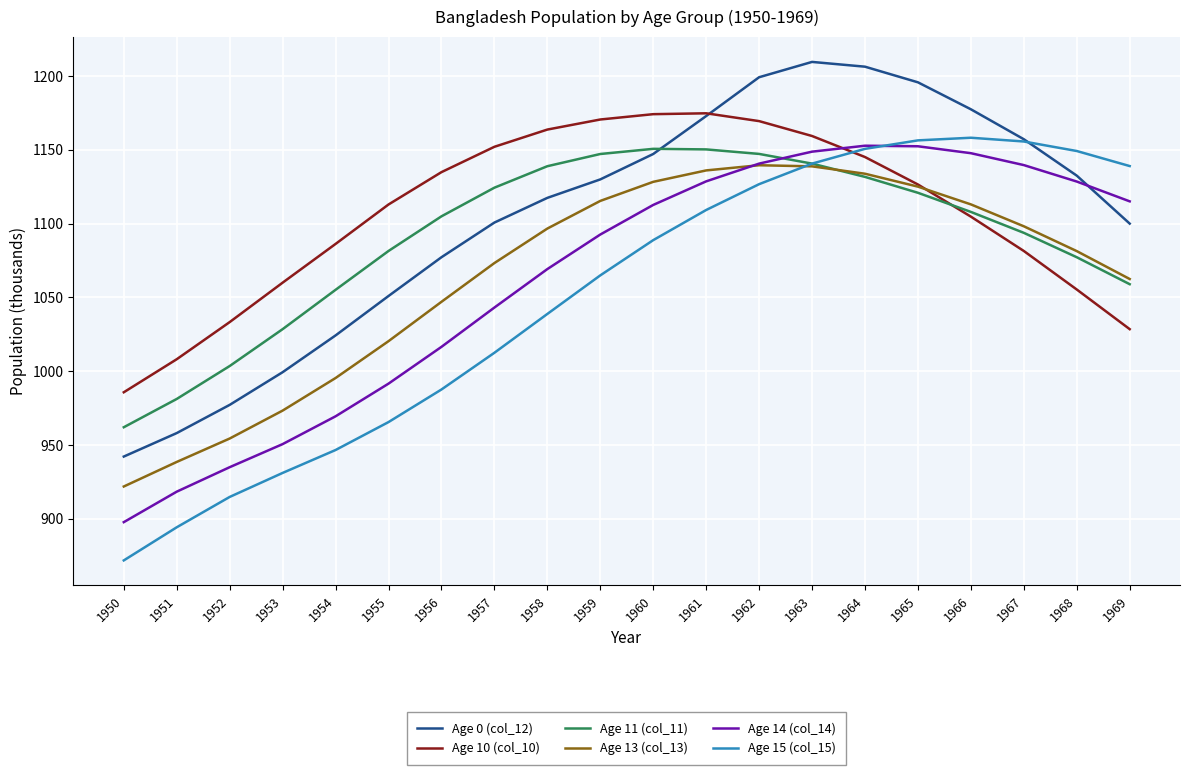

In Age 0 (col_12), how many points are higher than both neighbors (excluding endpoints)?

1